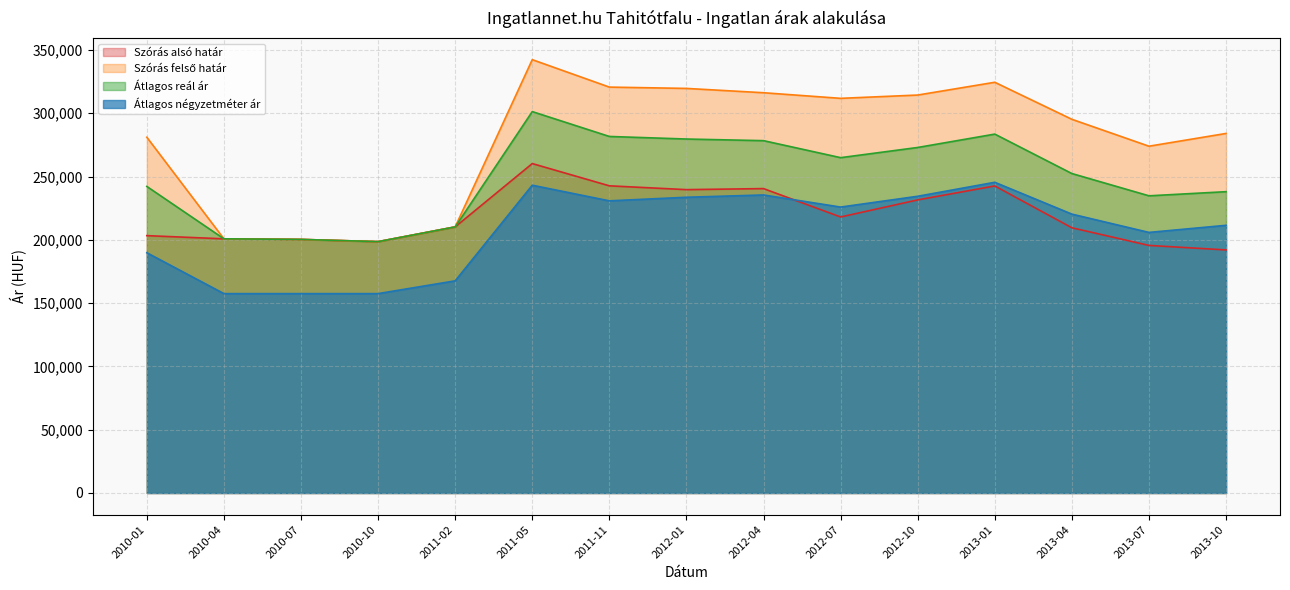

Reading left to right, transcribe all the data shown in this chart.

Szórás alsó határ: 2010-01=203305	2010-04=200789	2010-07=200327	2010-10=198558	2011-02=210213	2011-05=260248	2011-11=242662	2012-01=239647	2012-04=240467	2012-07=218053	2012-10=231540	2013-01=242566	2013-04=209510	2013-07=195578	2013-10=192018
Szórás felső határ: 2010-01=281039	2010-04=200789	2010-07=200327	2010-10=198558	2011-02=210213	2011-05=342330	2011-11=320646	2012-01=319605	2012-04=316197	2012-07=311767	2012-10=314368	2013-01=324460	2013-04=295210	2013-07=273954	2013-10=284036
Átlagos reál ár: 2010-01=242172	2010-04=200789	2010-07=200327	2010-10=198558	2011-02=210213	2011-05=301289	2011-11=281654	2012-01=279626	2012-04=278332	2012-07=264910	2012-10=272954	2013-01=283513	2013-04=252360	2013-07=234766	2013-10=238027
Átlagos négyzetméter ár: 2010-01=189797	2010-04=157500	2010-07=157500	2010-10=157500	2011-02=167600	2011-05=243142	2011-11=230797	2012-01=233622	2012-04=235434	2012-07=225877	2012-10=234401	2013-01=245455	2013-04=220309	2013-07=205851	2013-10=211454